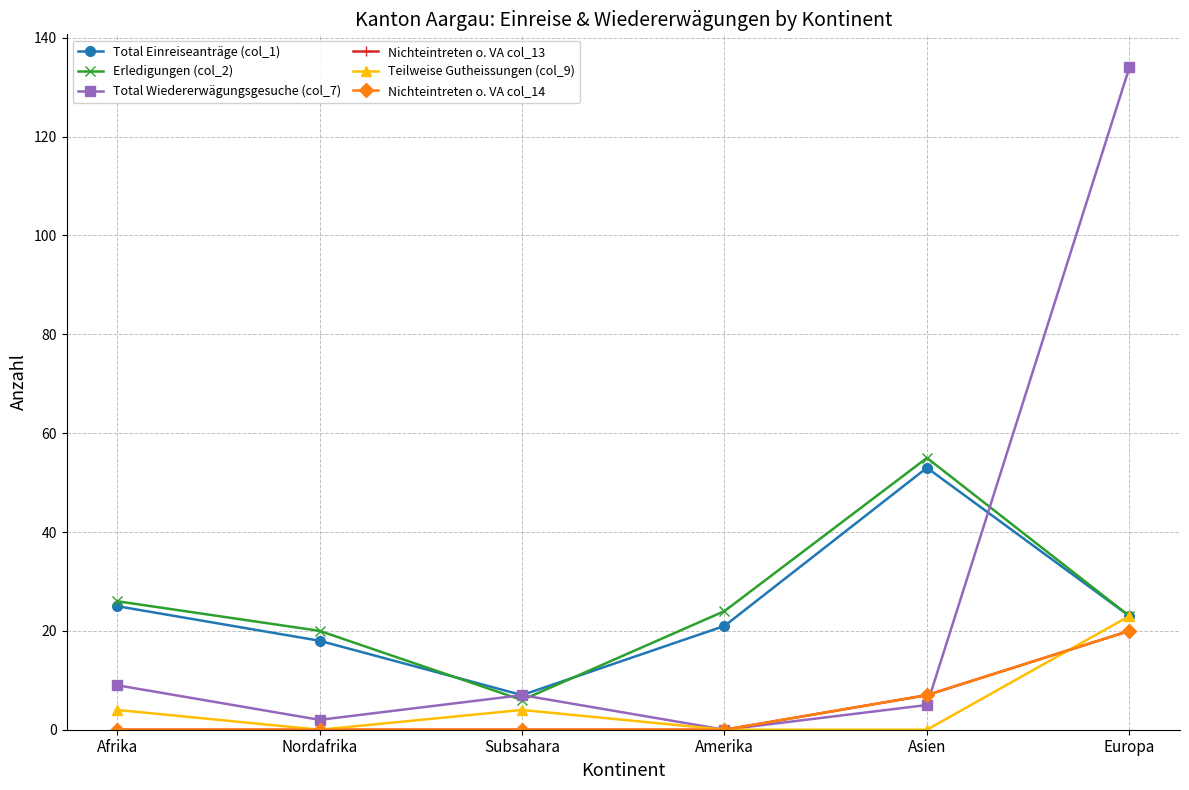

What is the label of the 6th point from the left?

Europa